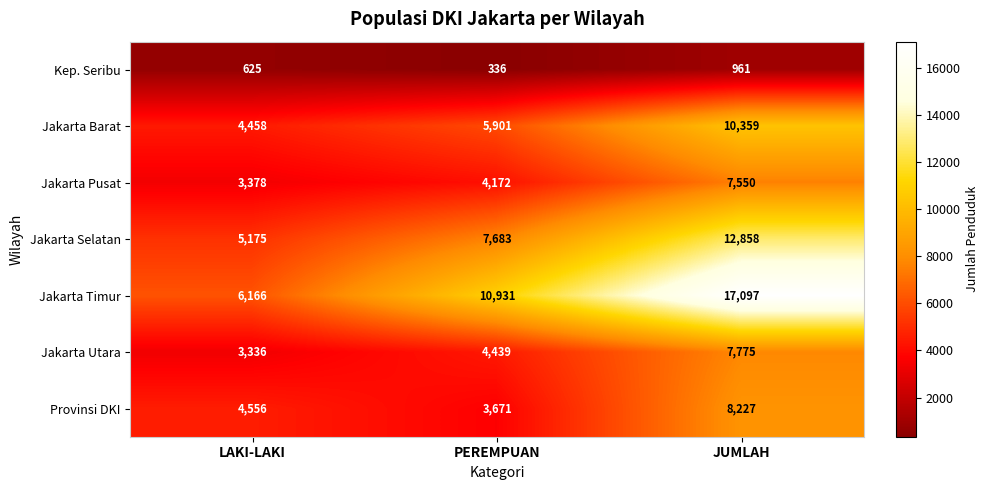

How many data points does each series have?

3